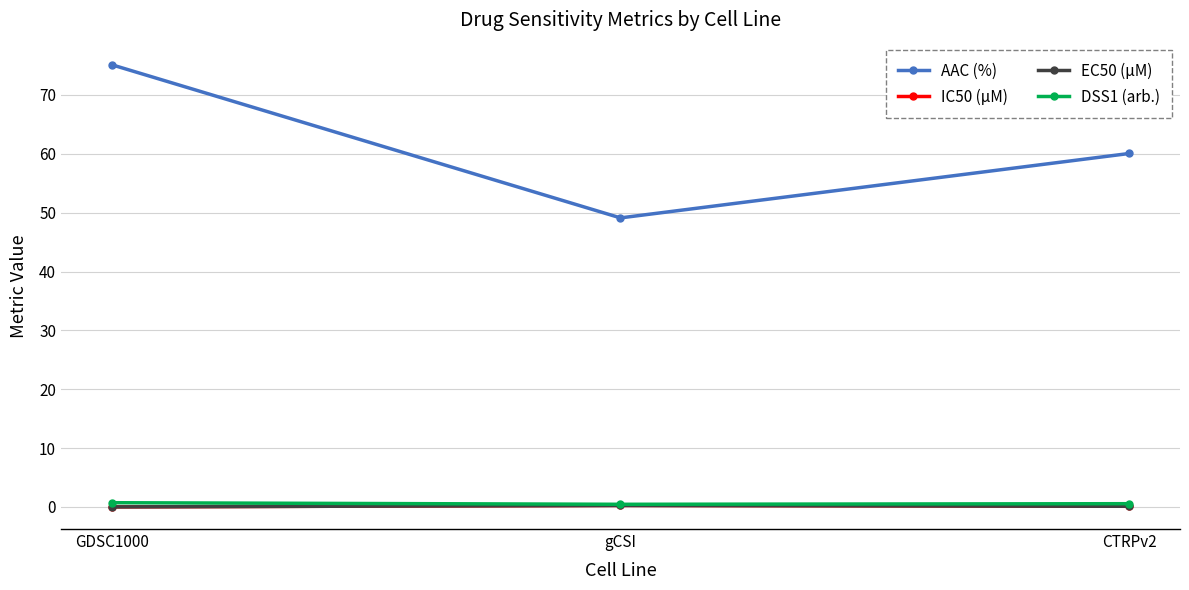

Read the DSS1 (arb.) value at gCSI.

0.5